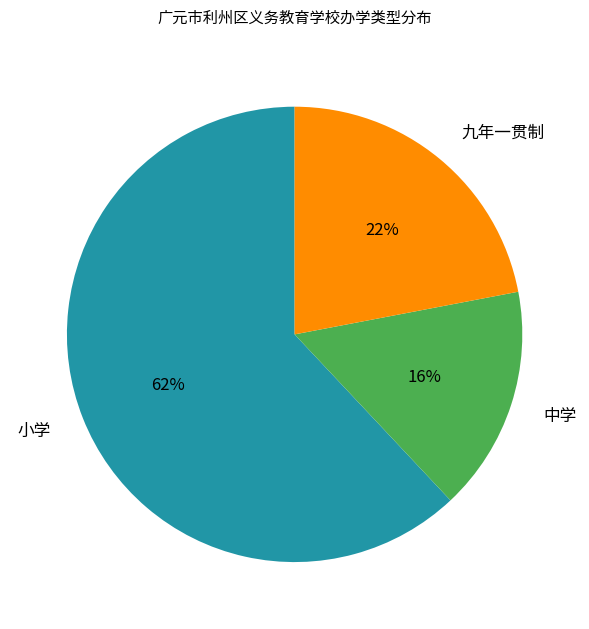

To the nearest percent, what is the difference between the largest and smallest slice percentages?

46%